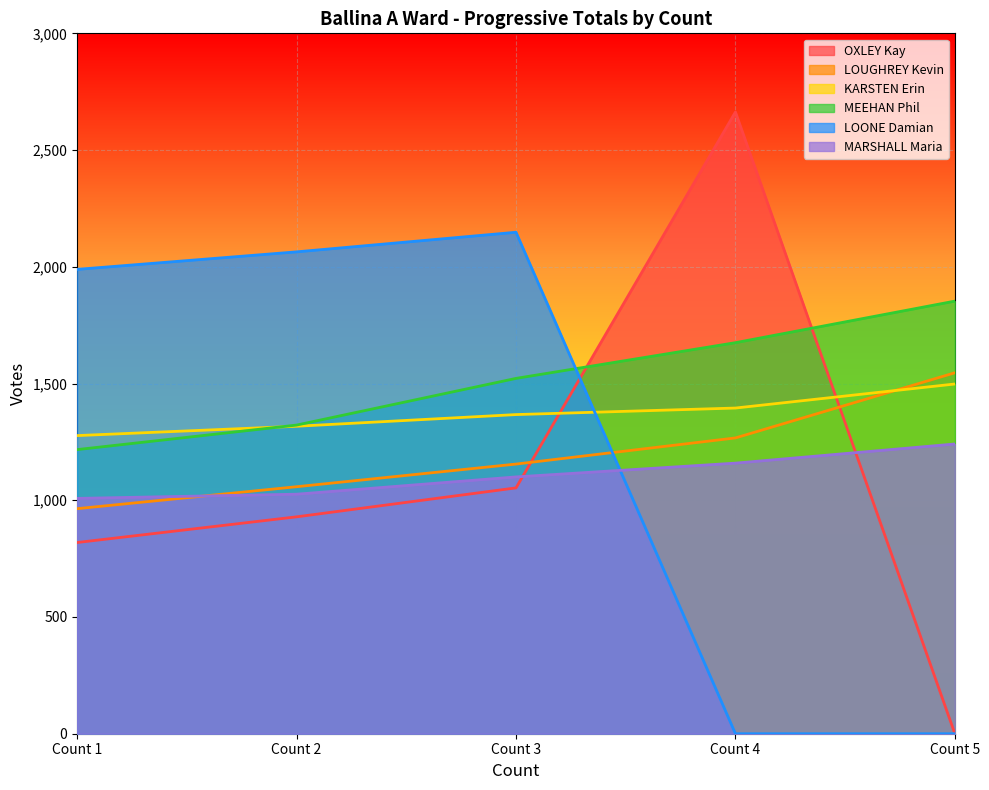

How many MEEHAN Phil values are between 1322 and 1675?

3